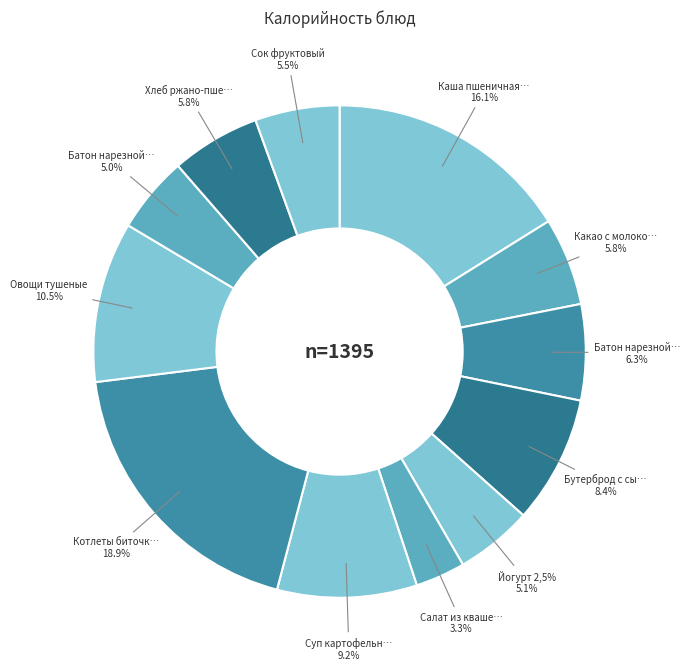

Which category has the biggest portion of the pie?

Котлеты биточки